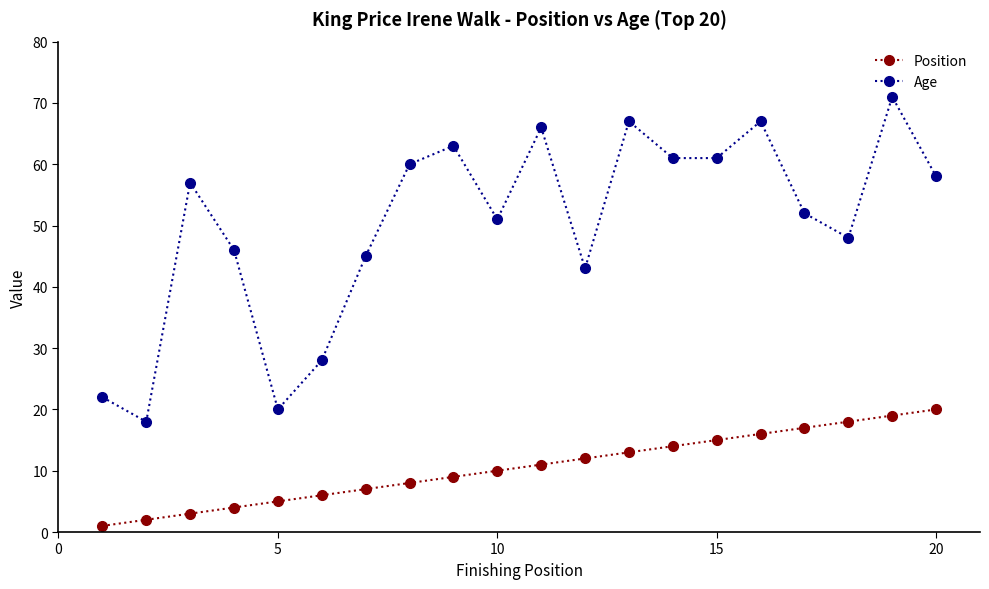

True or false: Position and Age cross at least once.

False